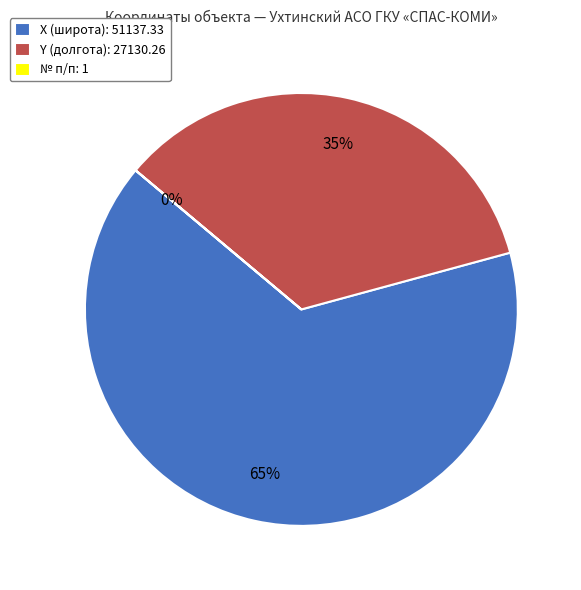

Which category has the biggest portion of the pie?

X (широта): 51137.33